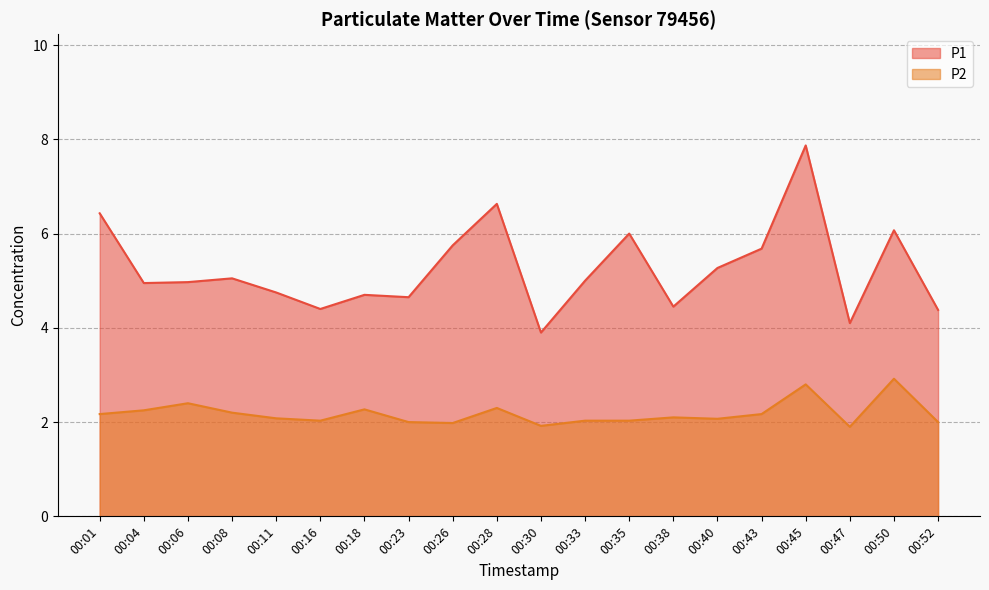

At which category is the sum across all series the highest?

00:45